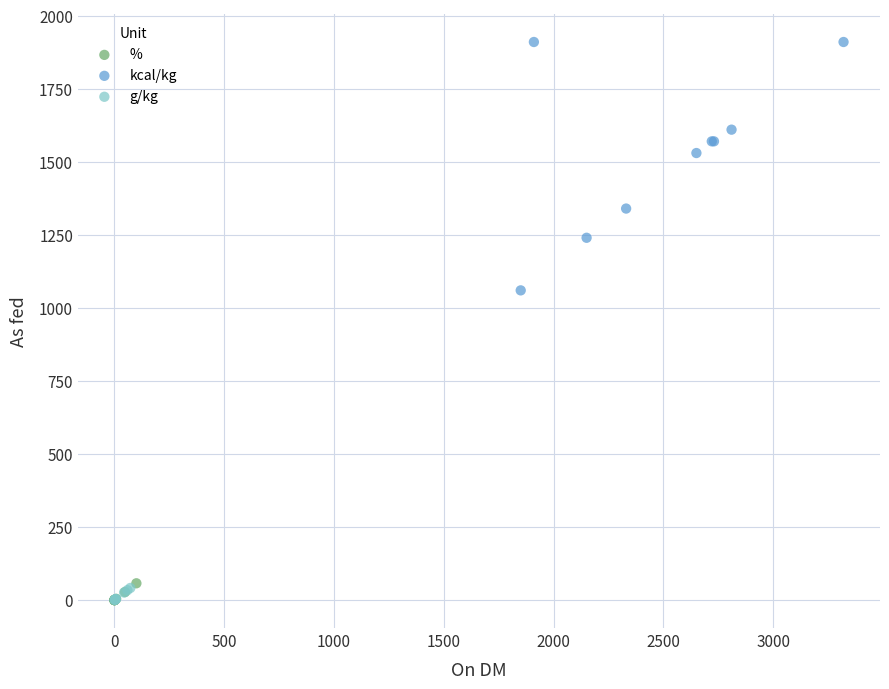

Which series contains the highest Y value?

kcal/kg